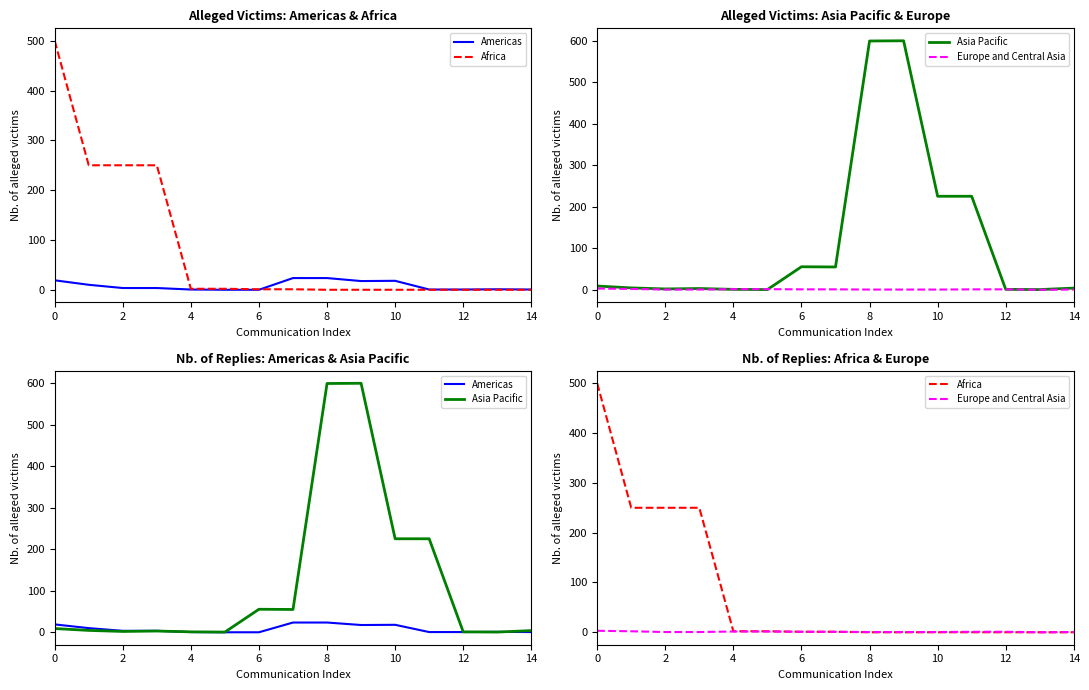

Which has a higher value, 9 or 6?

9